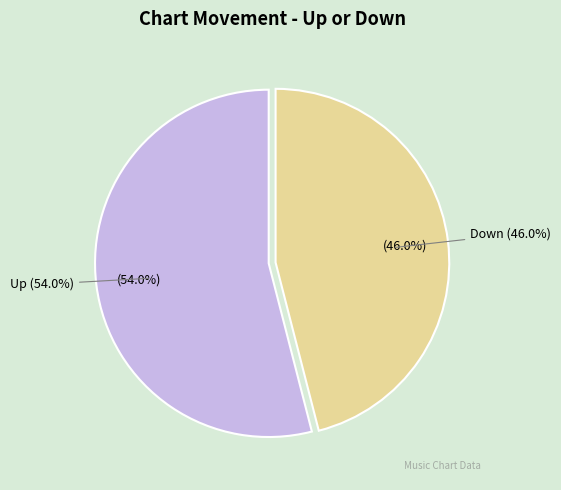

What percentage is NOT represented by up?

46.0%